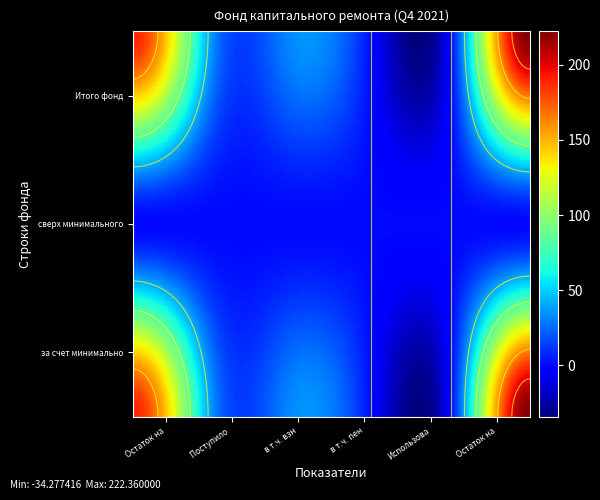

At how many categories does at least one series exceed 220?

1